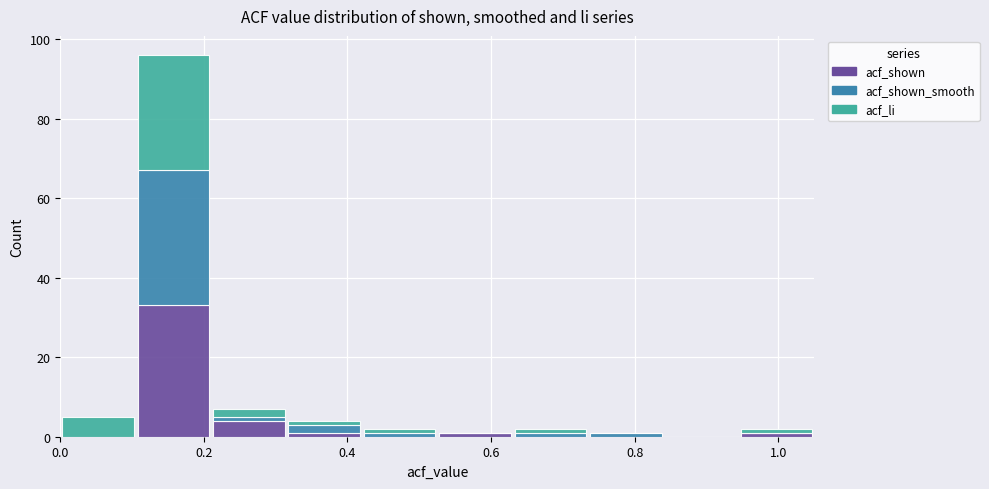

What is the total height of the stacked bar covering 0.000 to 0.105 on the x-axis? Neither the bar edges nor the heights are printed on the chart, so give them approximately, as read against the axes.

6